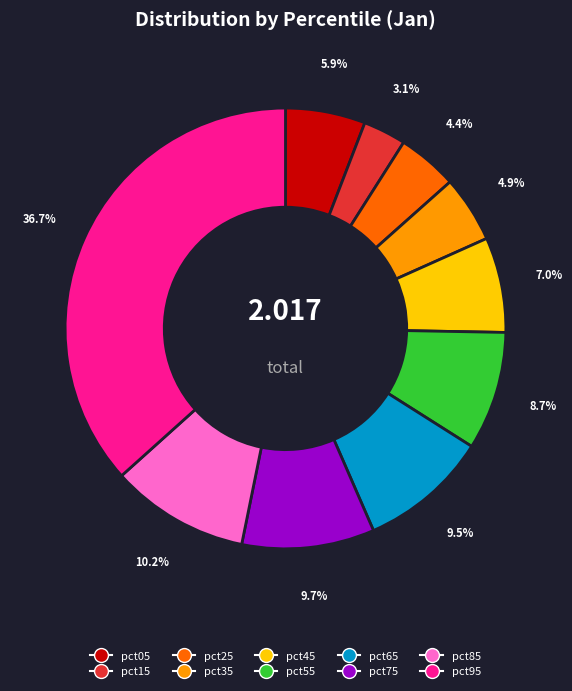

Which slice is the smallest?

pct15